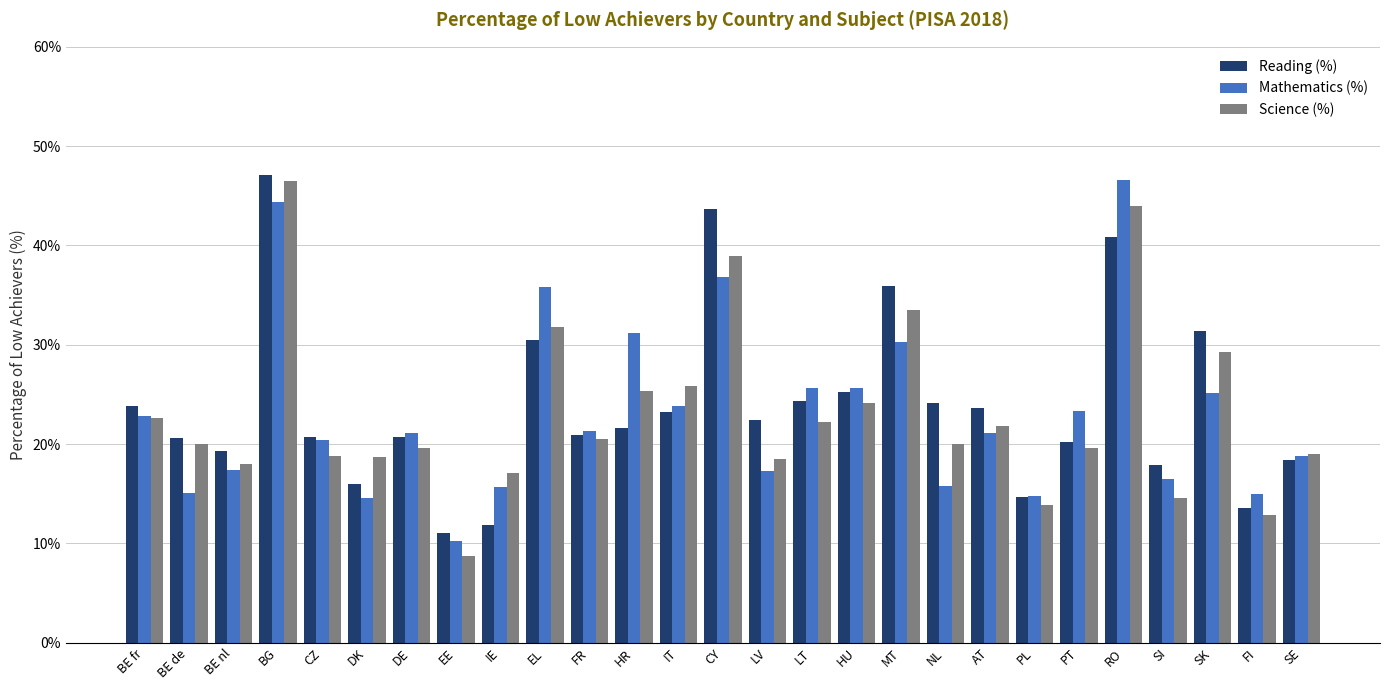

The Reading (%) series shows 19.3 at BE nl. True or false?

True